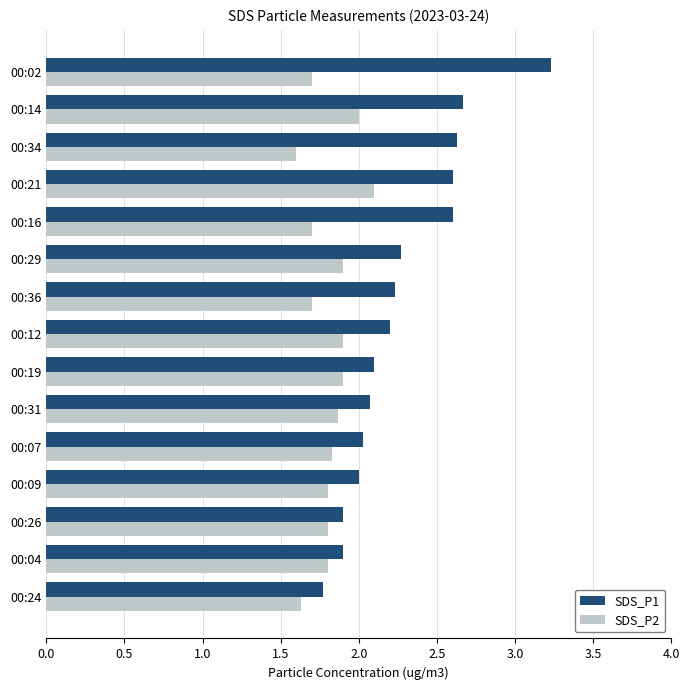

Rank the series by their maximum value, from highest to lowest.

SDS_P1, SDS_P2